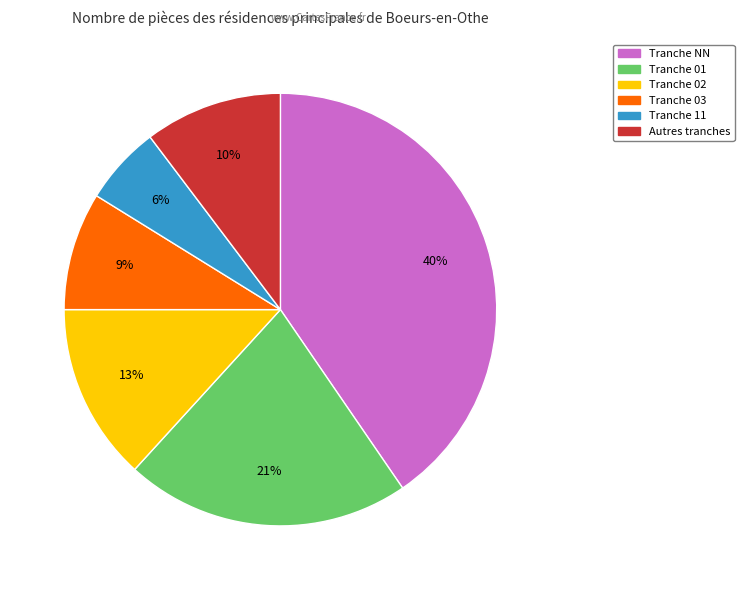

To the nearest percent, what is the difference between the Autres tranches and Tranche NN slice percentages?

30%